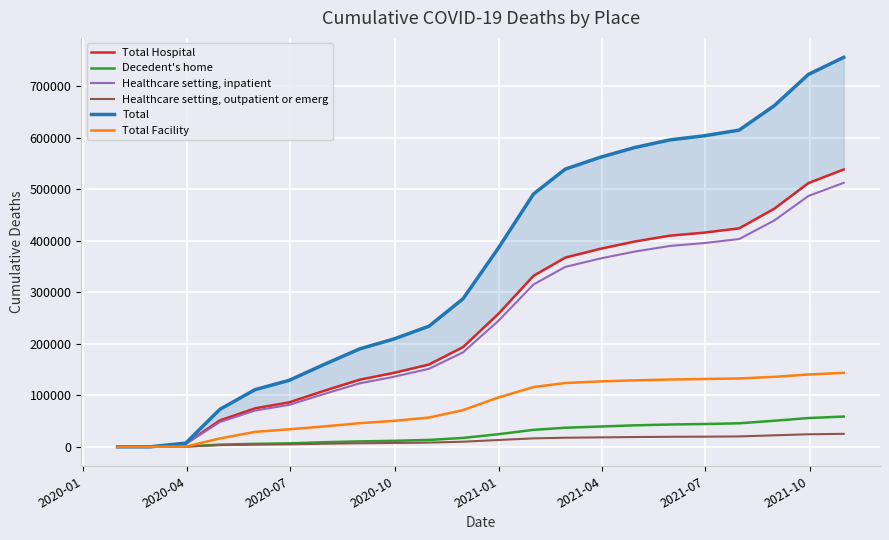

What is the maximum value for Healthcare setting, outpatient or emerg?

25198